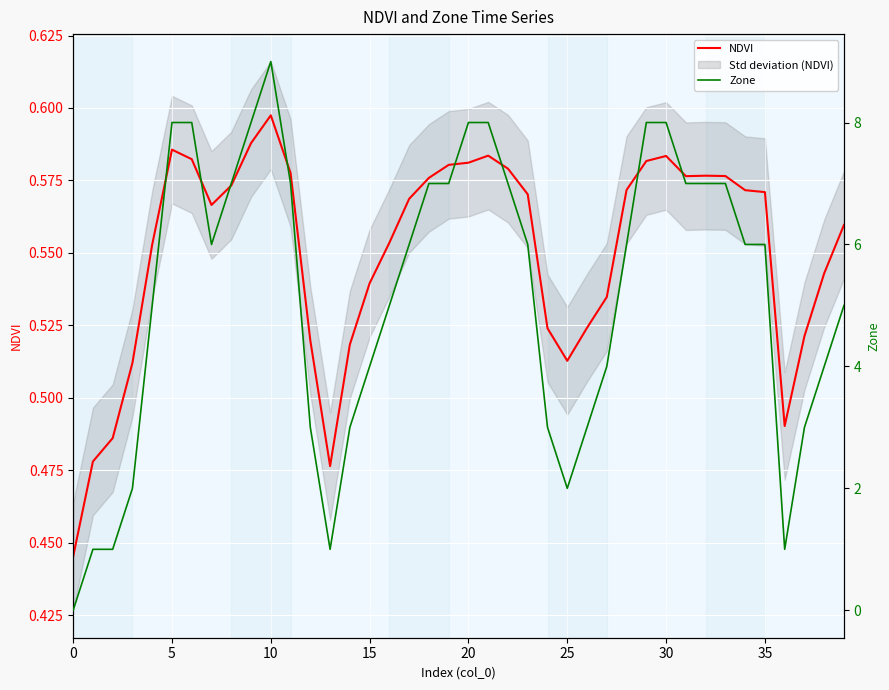

The NDVI series shows 1.0 at 20. True or false?

False